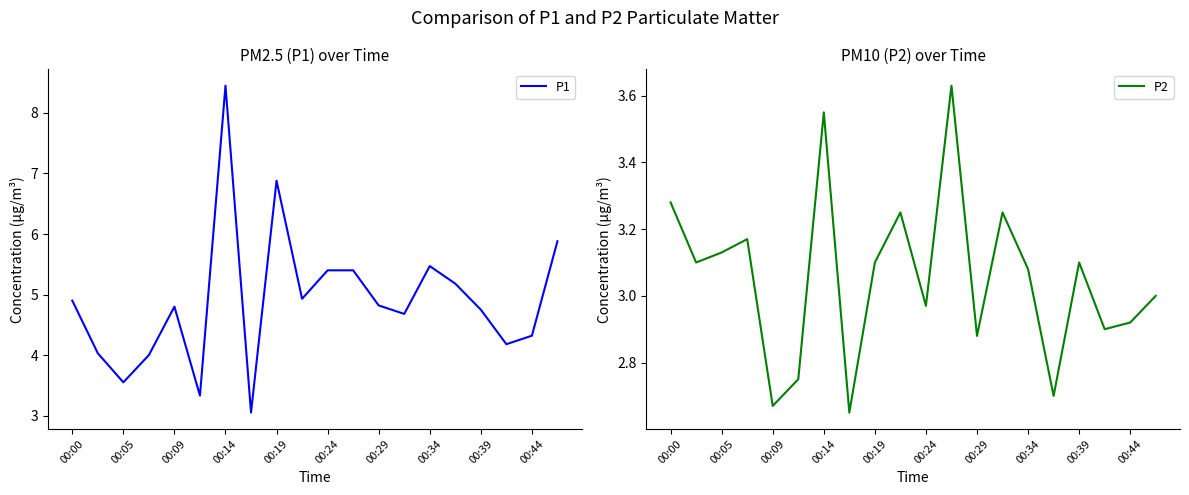

What is the value of the P2 point at the 15th from the left?

3.1